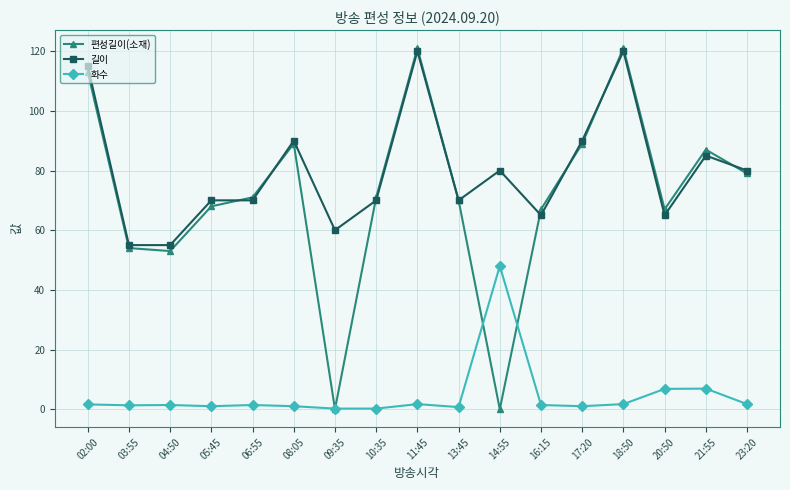

What is the label of the 7th point from the right?

14:55